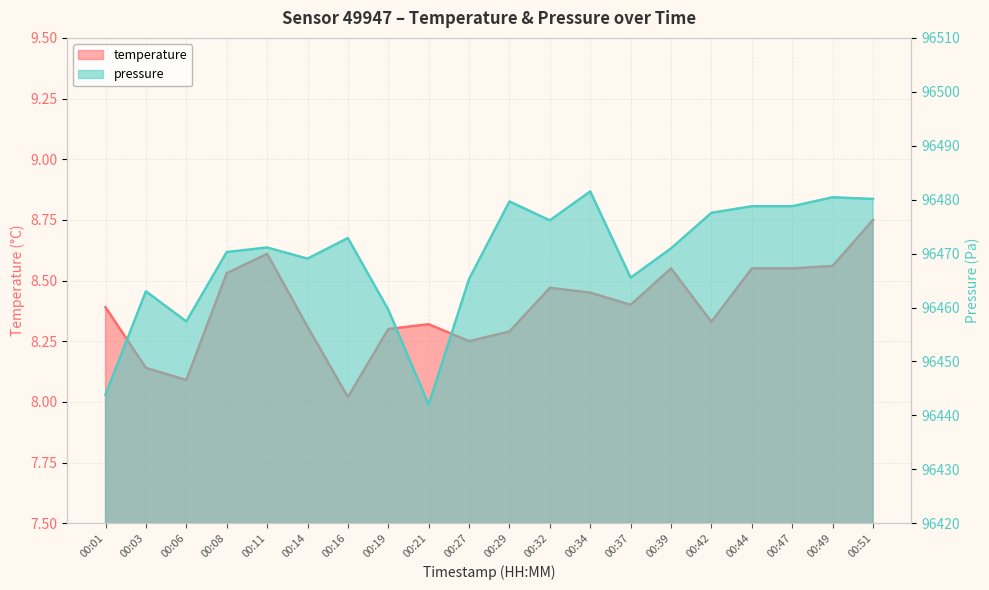

True or false: temperature has a value of 12.2 at 00:34.

False